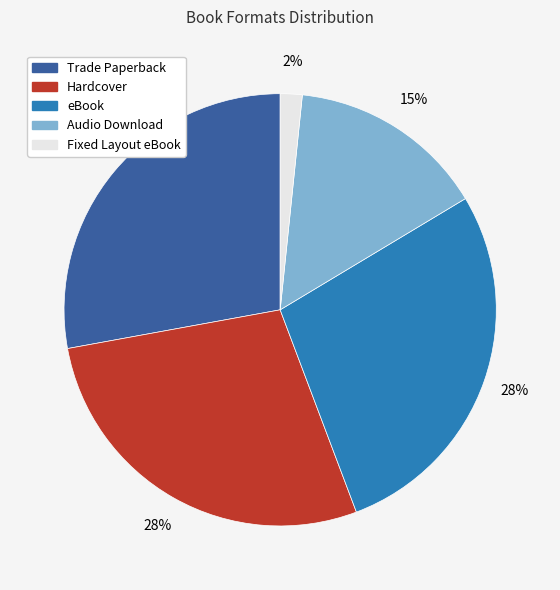

What percentage is the Hardcover slice, to the nearest percent?

28%